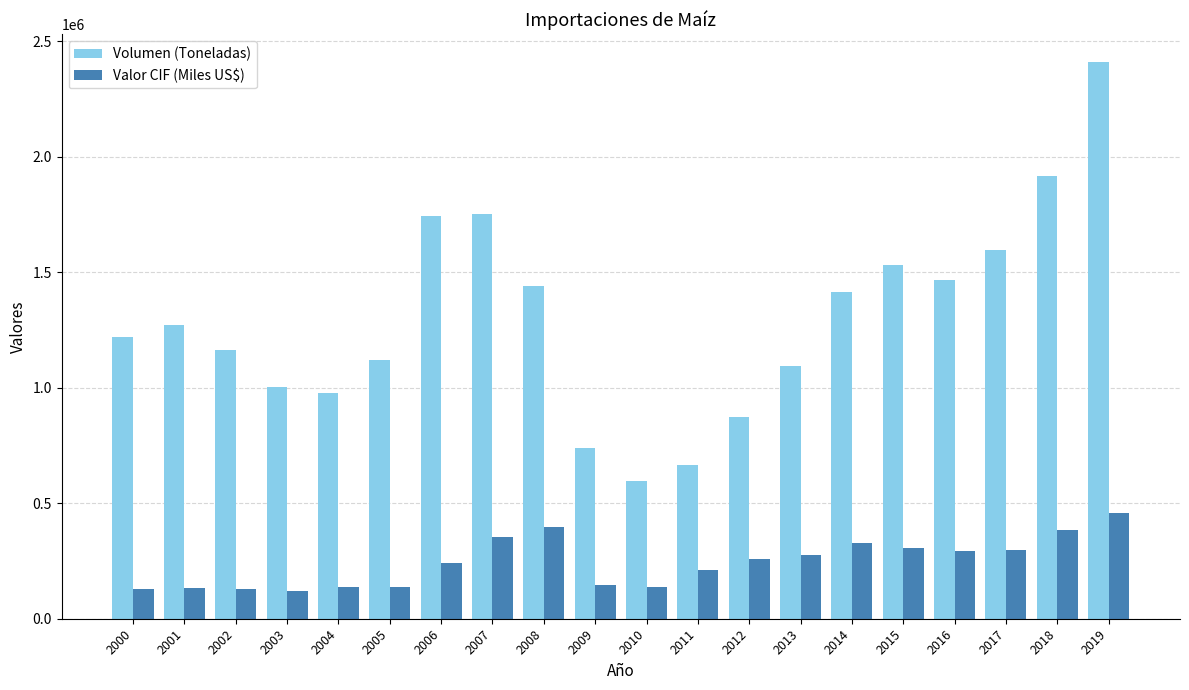

The Valor CIF (Miles US$) series shows 46082.0 at 2005. True or false?

False